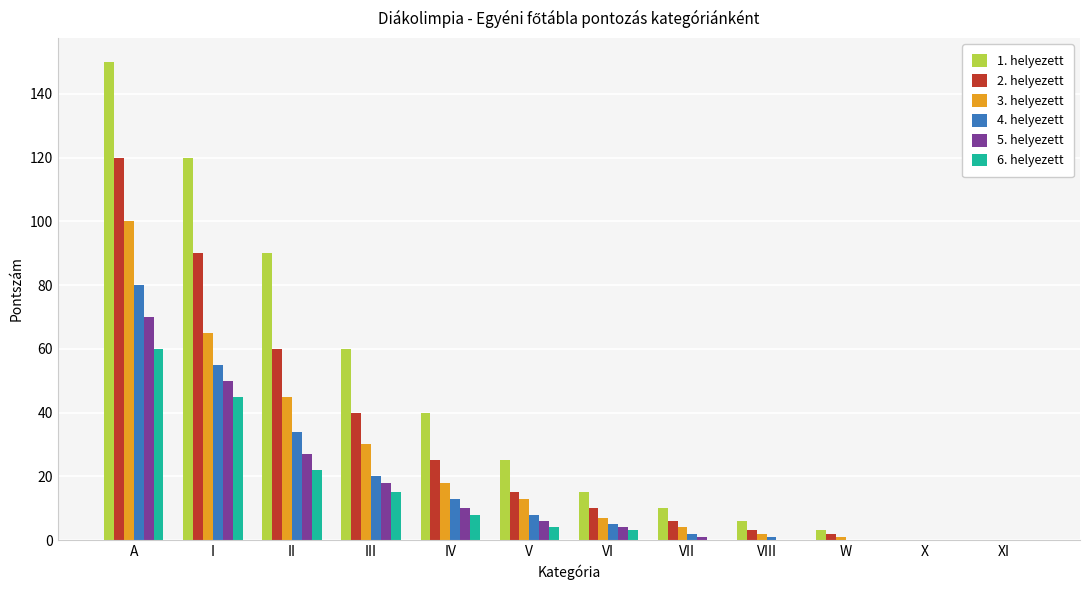

Which label corresponds to the largest value in the chart?

A